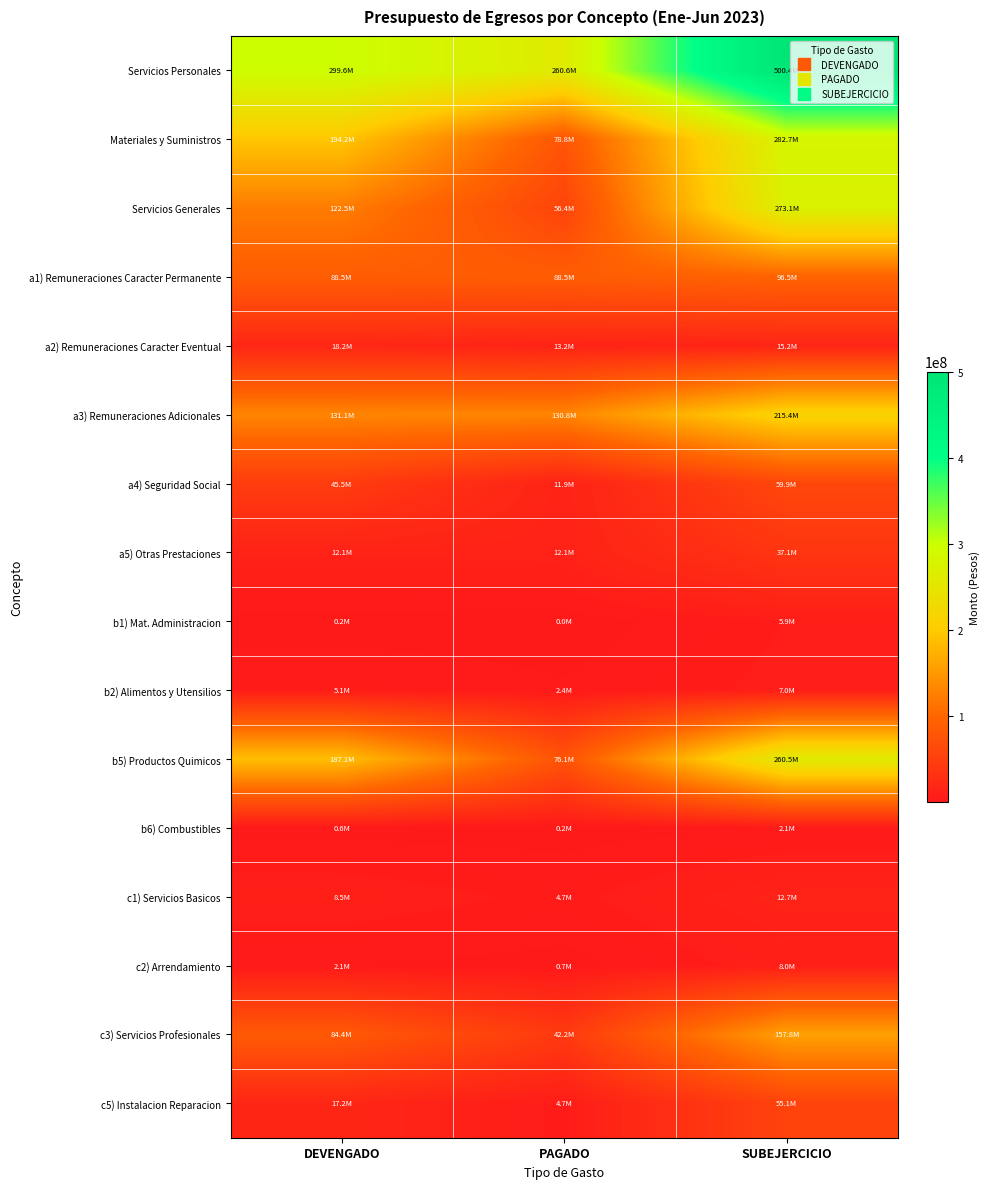

Rank the series at SUBEJERCICIO from lowest to highest value.

b6) Combustibles, b1) Mat. Administracion, b2) Alimentos y Utensilios, c2) Arrendamiento, c1) Servicios Basicos, a2) Remuneraciones Caracter Eventual, a5) Otras Prestaciones, c5) Instalacion Reparacion, a4) Seguridad Social, a1) Remuneraciones Caracter Permanente, c3) Servicios Profesionales, a3) Remuneraciones Adicionales, b5) Productos Quimicos, Servicios Generales, Materiales y Suministros, Servicios Personales